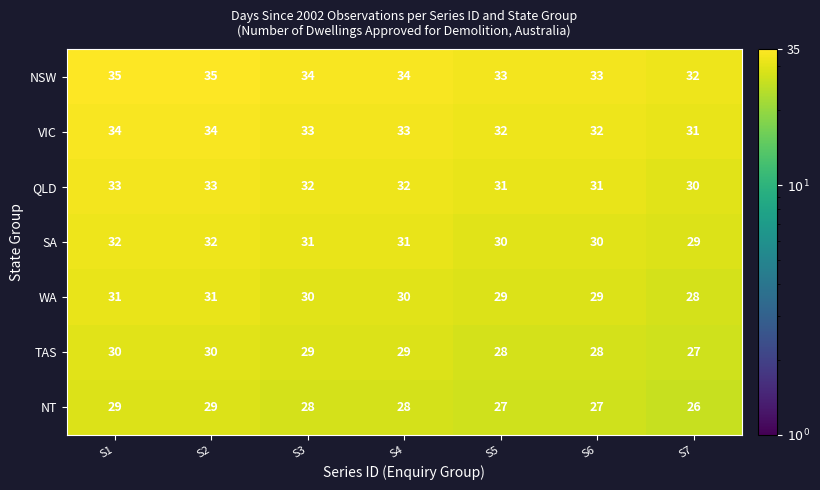

At which label does VIC reach its minimum?

S7